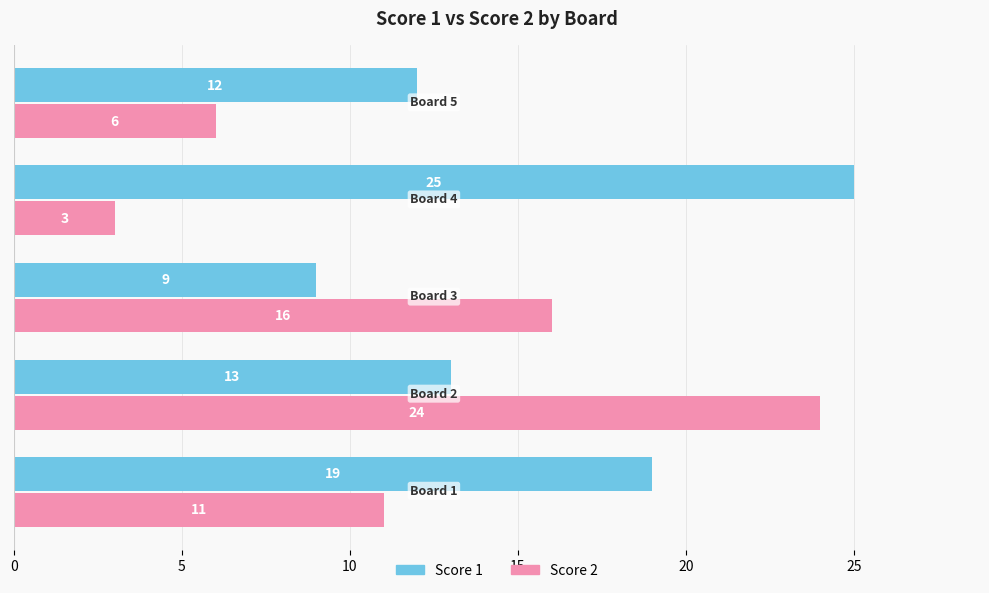

What is the sum of all Score 2 values?

60